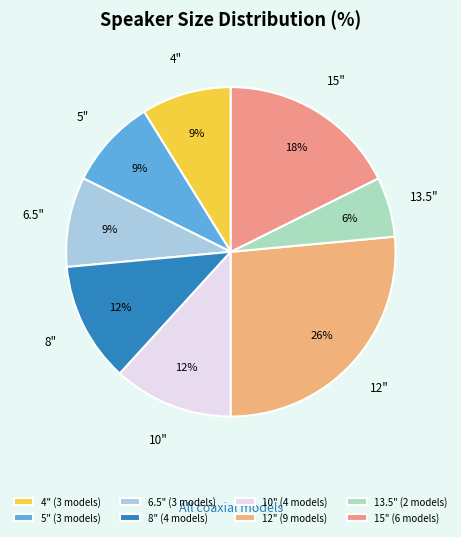

Which has a higher value, 13.5" or 8"?

8"